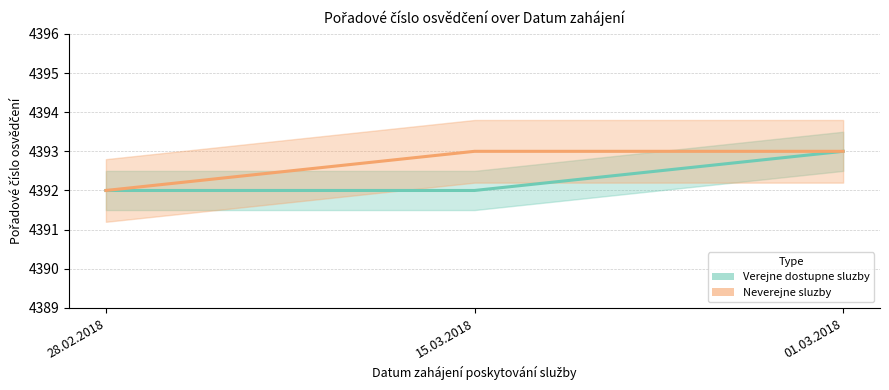

Is this an area chart (filled region under the line)?

No